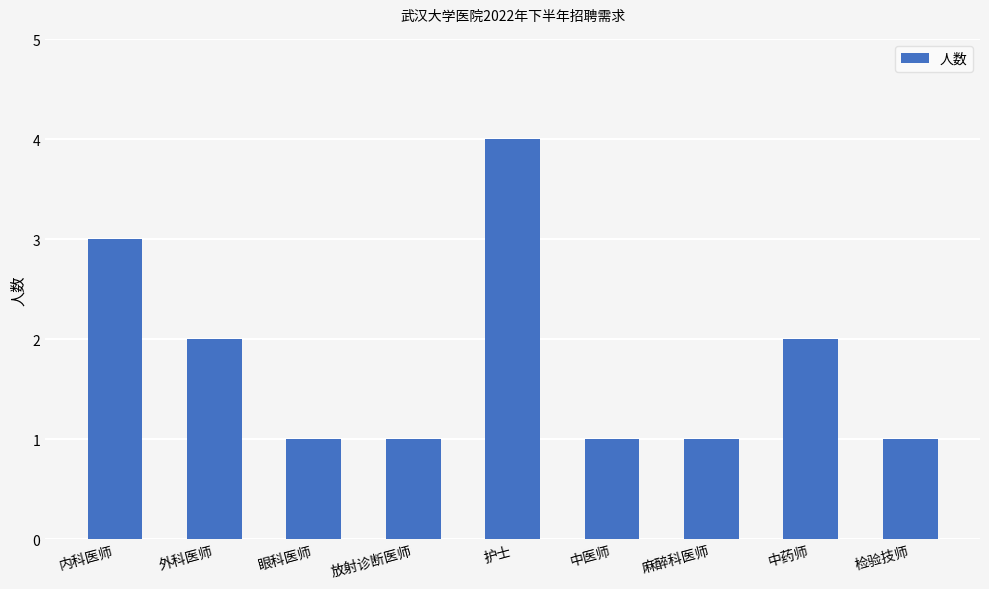

How many bars are there in total?

9